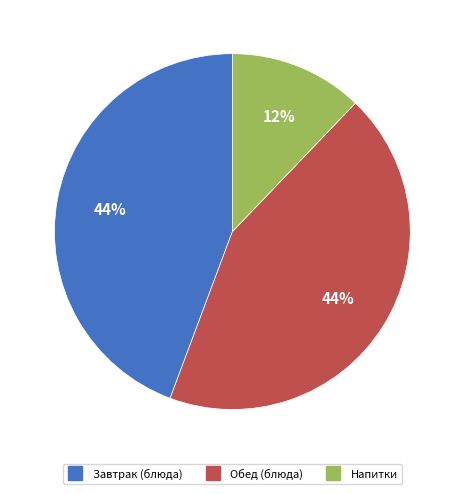

Does any single category account for the majority?

No